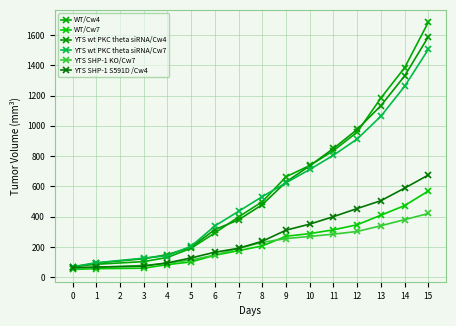

What is the difference between the maximum and minimum values in the YTS SHP-1 KO/Cw7 series?

364.6